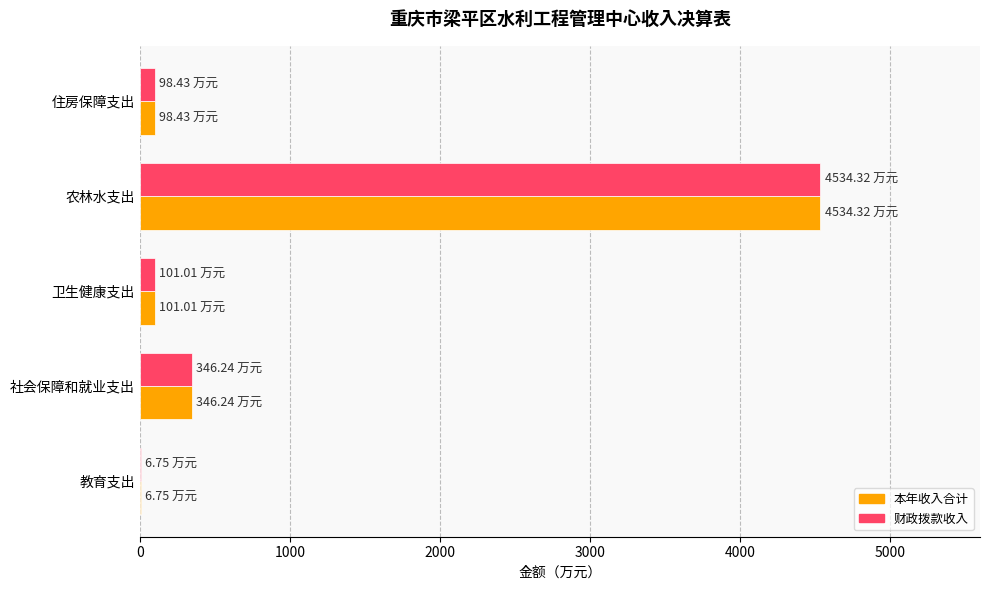

What is the sum of all 财政拨款收入 values?

5086.8